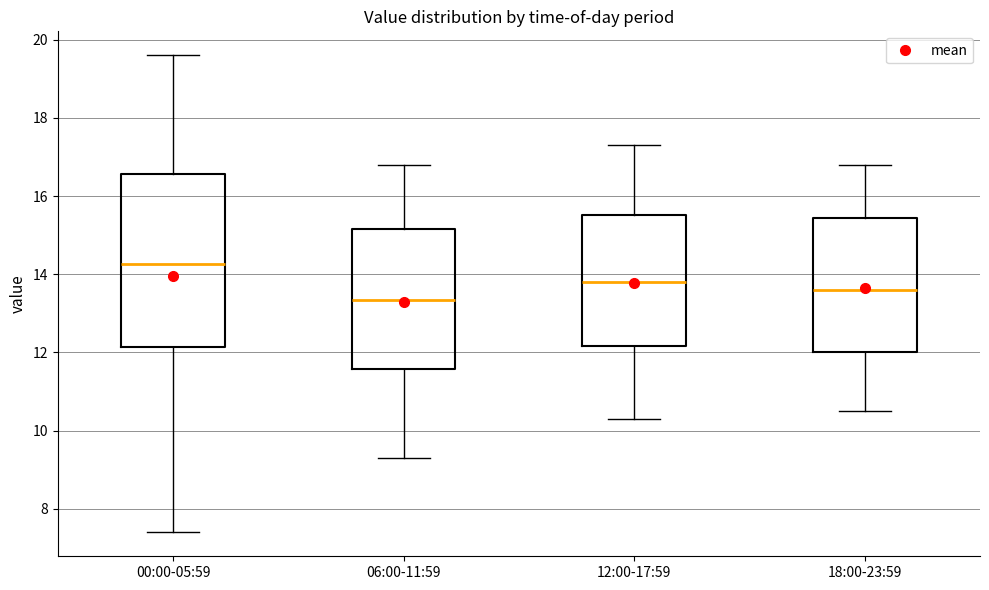

Which box's median line is the highest?

00:00-05:59